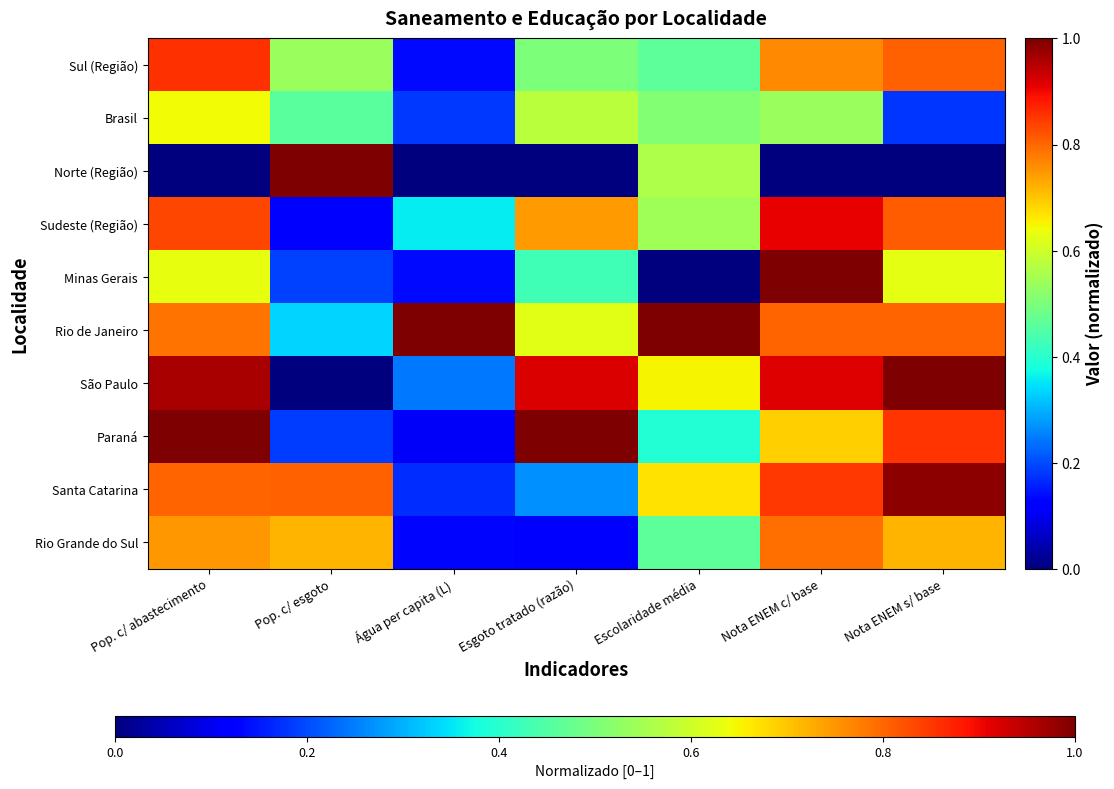

What is the total value across all series at Pop. c/ esgoto?

4.4